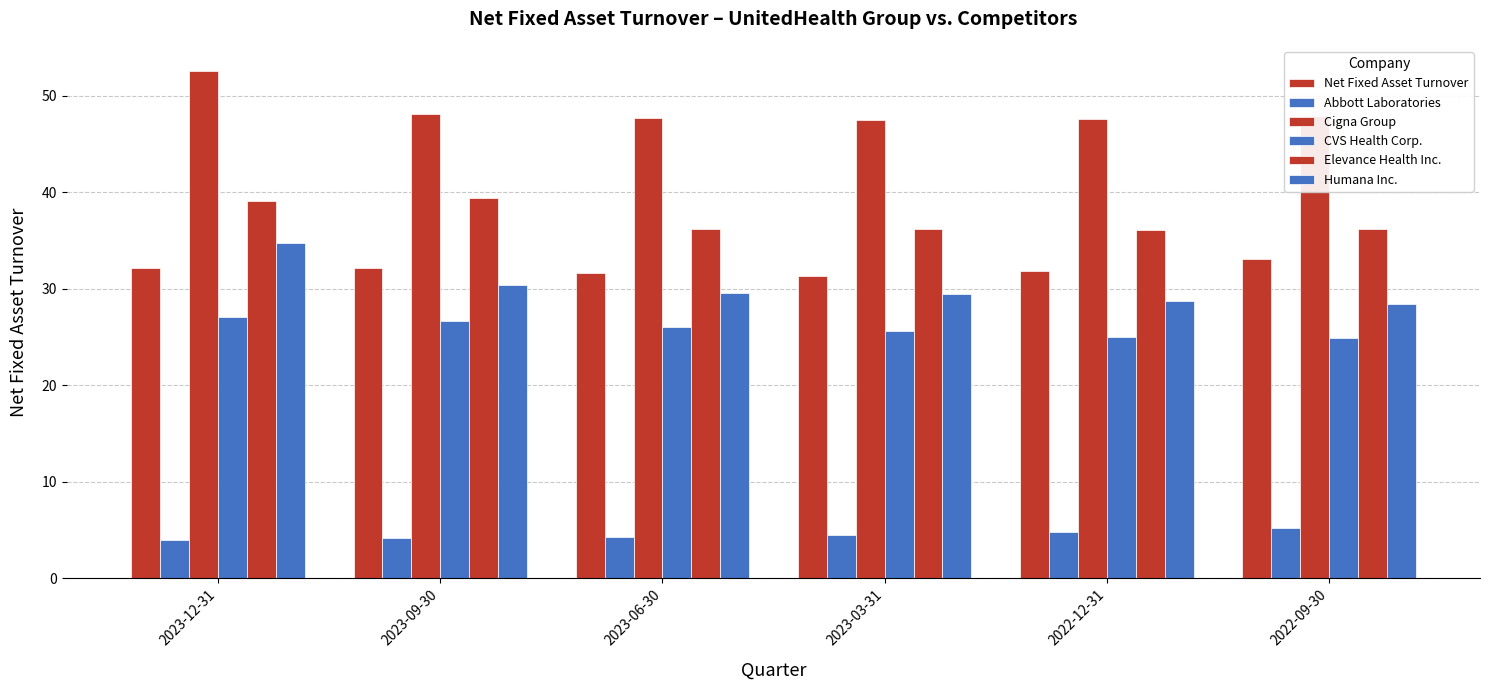

Reading left to right, what are all the values shown in this chart?

Net Fixed Asset Turnover: 2023-12-31=32.1	2023-09-30=32.2	2023-06-30=31.6	2023-03-31=31.4	2022-12-31=31.8	2022-09-30=33.1
Abbott Laboratories: 2023-12-31=4.0	2023-09-30=4.2	2023-06-30=4.3	2023-03-31=4.5	2022-12-31=4.8	2022-09-30=5.2
Cigna Group: 2023-12-31=52.5	2023-09-30=48.1	2023-06-30=47.7	2023-03-31=47.4	2022-12-31=47.5	2022-09-30=47.8
CVS Health Corp.: 2023-12-31=27.1	2023-09-30=26.6	2023-06-30=26.0	2023-03-31=25.6	2022-12-31=25.0	2022-09-30=24.9
Elevance Health Inc.: 2023-12-31=39.0	2023-09-30=39.4	2023-06-30=36.2	2023-03-31=36.1	2022-12-31=36.1	2022-09-30=36.2
Humana Inc.: 2023-12-31=34.8	2023-09-30=30.4	2023-06-30=29.6	2023-03-31=29.4	2022-12-31=28.7	2022-09-30=28.4